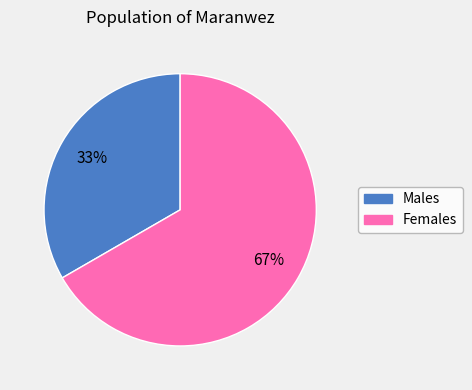

Is there any slice that represents more than half of the pie?

Yes